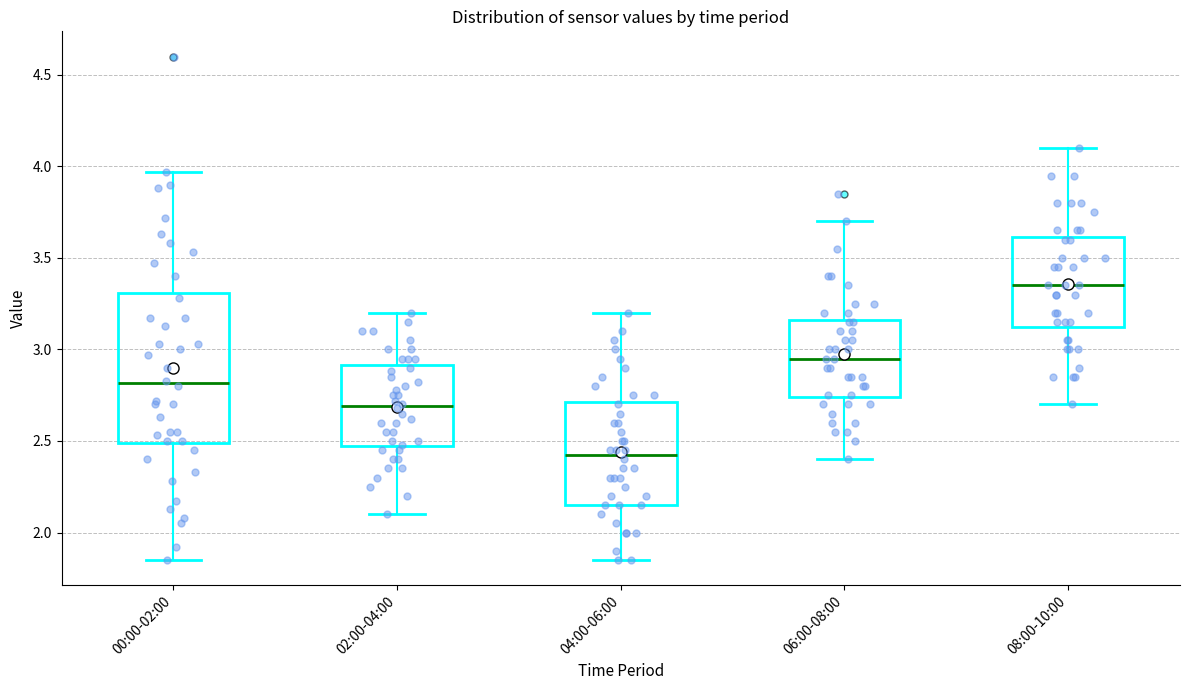

Comparing the boxes themselves (not the whiskers), which one is the tallest?

00:00-02:00